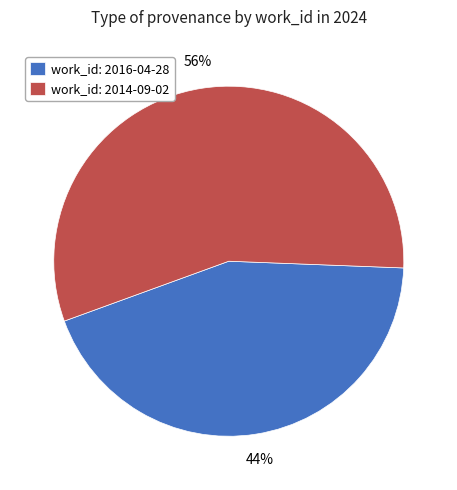

To the nearest percent, what percentage of the pie is work_id: 2014-09-02?

56%